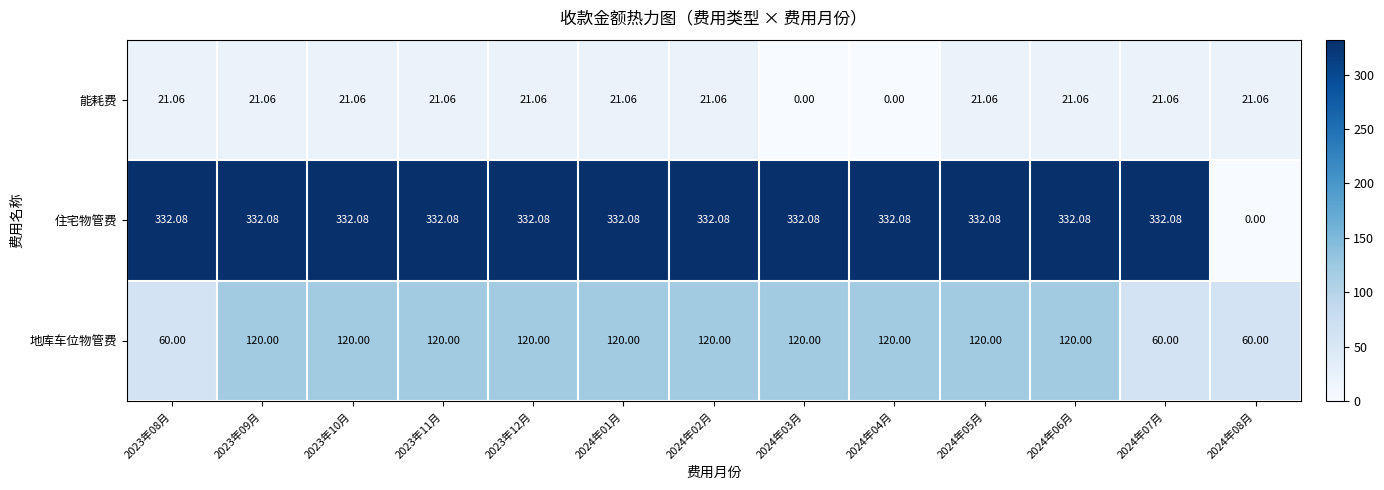

Is the value of 能耗费 at 2023年08月 greater than the value of 住宅物管费 at 2023年10月?

No